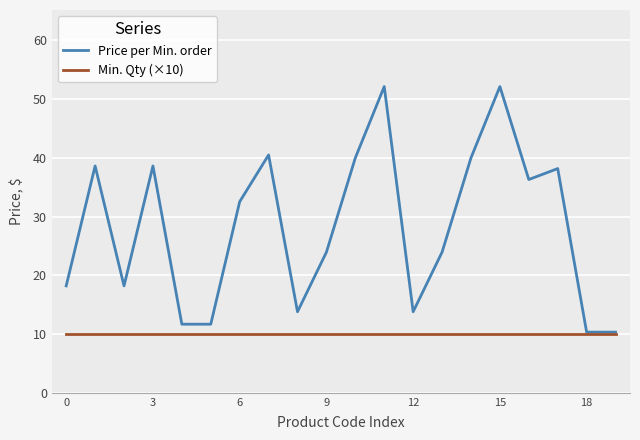

What is the highest value of the Min. Qty (×10) series?

10.0